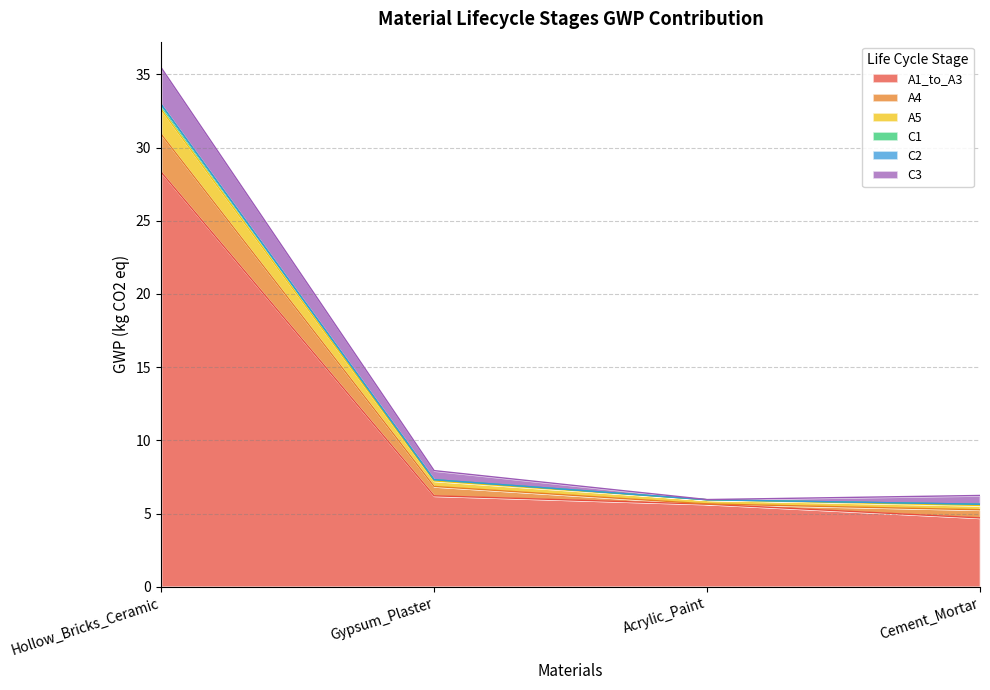

Reading left to right, transcribe all the data shown in this chart.

A1_to_A3: 28.3	6.2	5.6	4.7
A4: 2.6	0.6	0.0	0.6
A5: 1.7	0.4	0.3	0.3
C1: 0.3	0.1	0.0	0.1
C2: 0.0	0.0	0.0	0.0
C3: 2.5	0.6	0.0	0.6